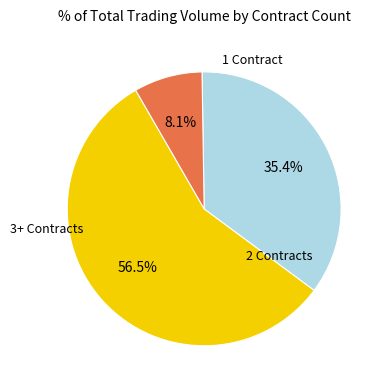

Is there any slice that represents more than half of the pie?

Yes